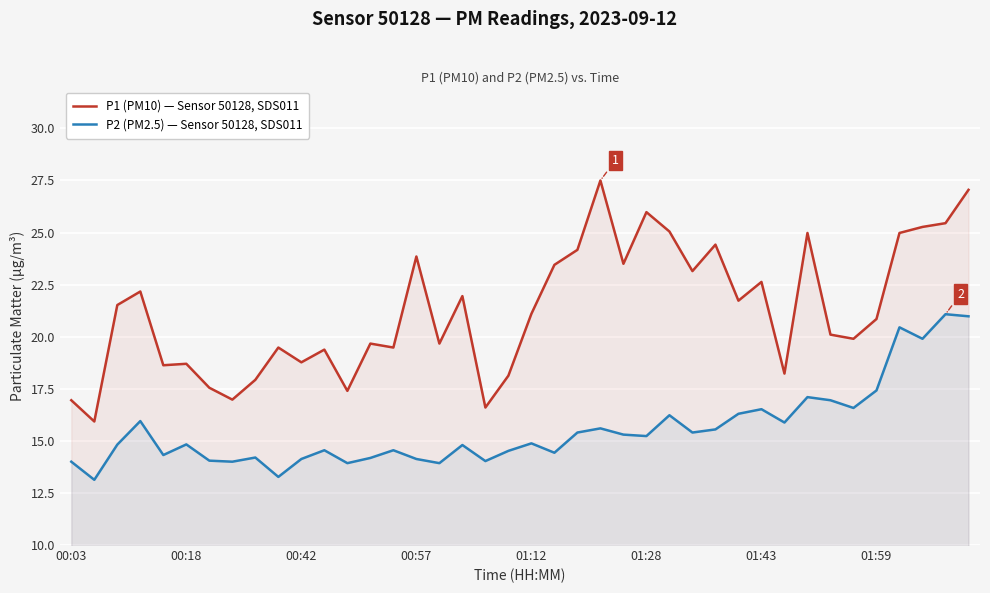

True or false: P2 (PM2.5) — Sensor 50128, SDS011 has more than 0 interior local peaks.

True